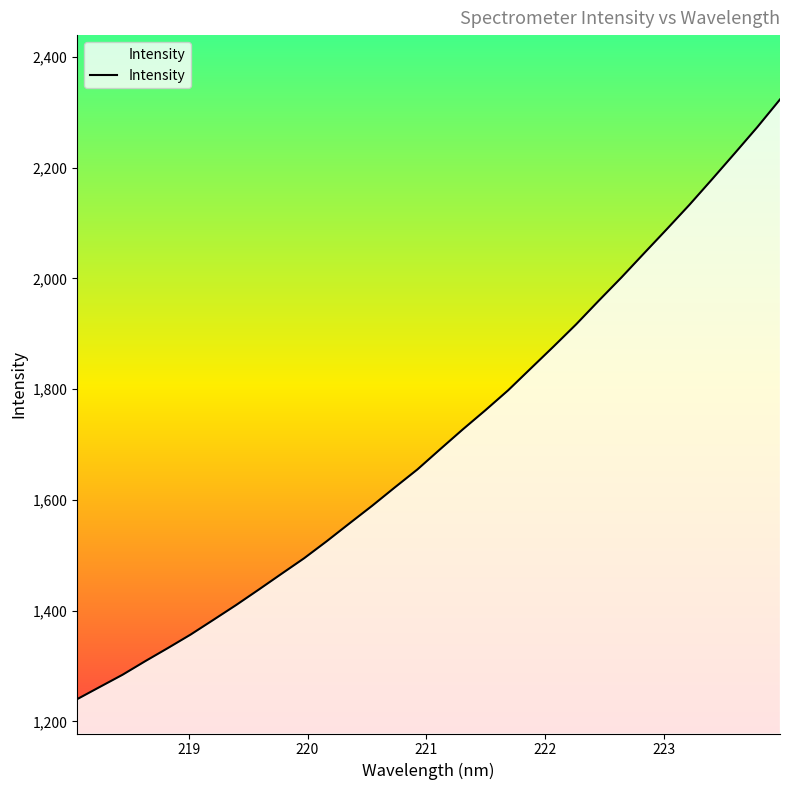

What is the difference between the maximum and minimum values?

1082.8